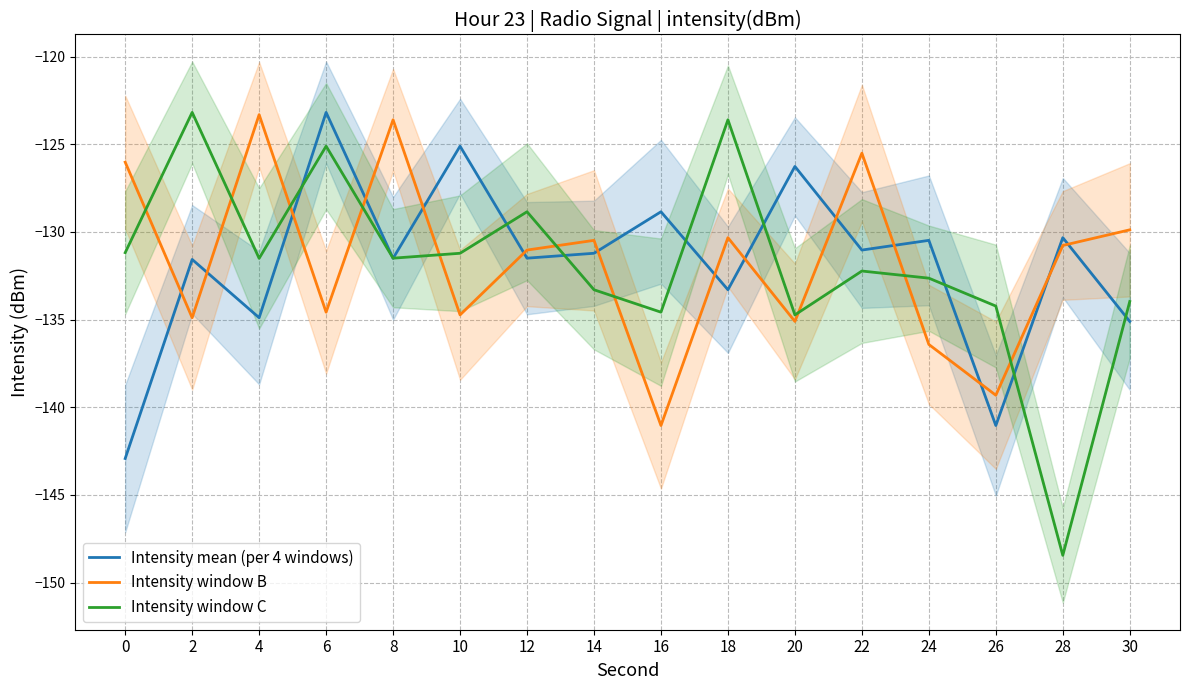

What are all the series names shown in the legend?

Intensity mean (per 4 windows), Intensity window B, Intensity window C